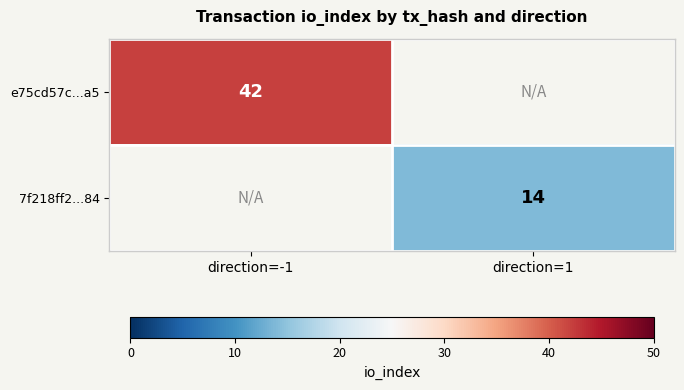

True or false: 7f218ff2...84 has a value of 8 at direction=1.

False